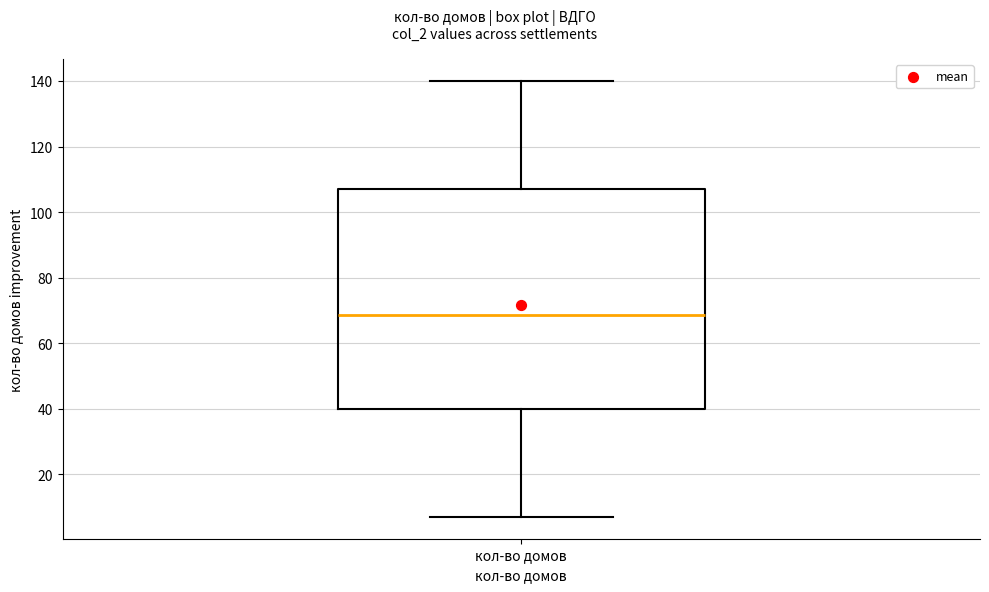

Transcribe this box plot: give where the median line is, the range the box spans, and where the two whiskers end, as read against the y-axis. The values are not printed on the chart, so give them approximately, as read against the axis.

median 68, box 40 to 108, whiskers 8 to 140